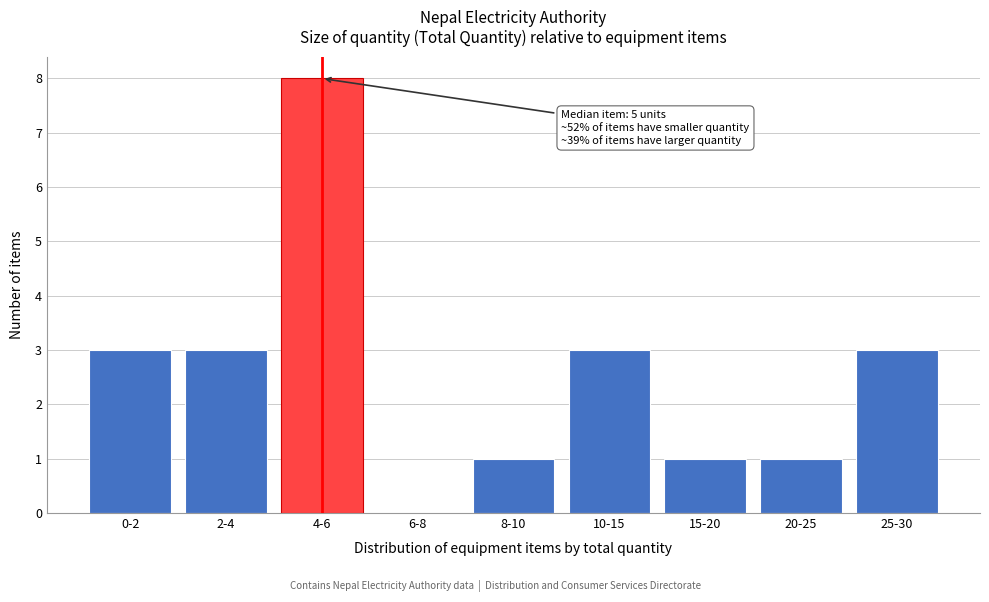

Reading left to right, extract all data points from this chart.

0-2=3	2-4=3	4-6=8	6-8=0	8-10=1	10-15=3	15-20=1	20-25=1	25-30=3